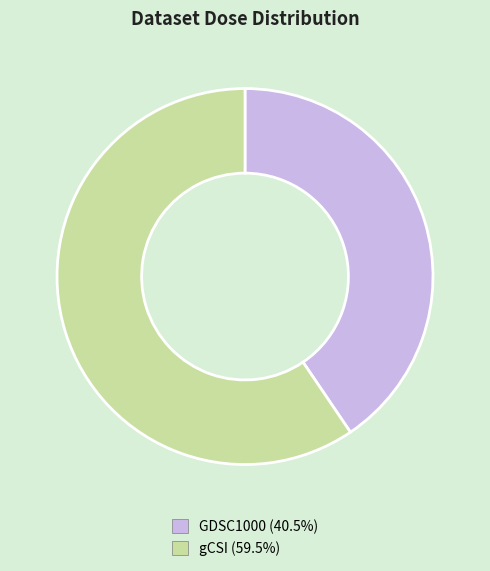

Approximately how many times larger is the value at GDSC1000 (40.5%) compared to gCSI (59.5%)?

0.7